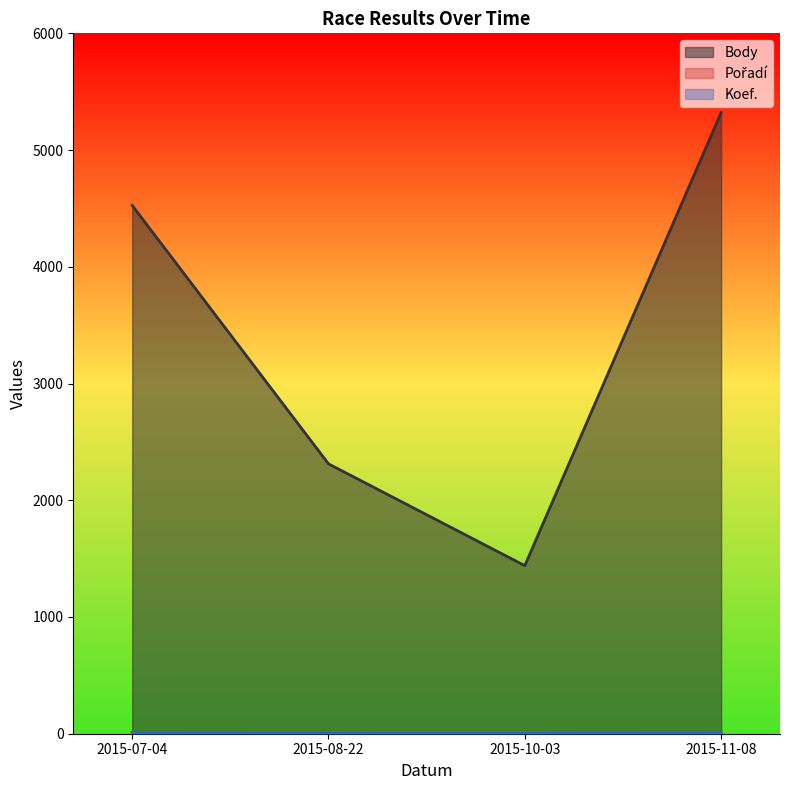

What is the average value of the Body series?

3400